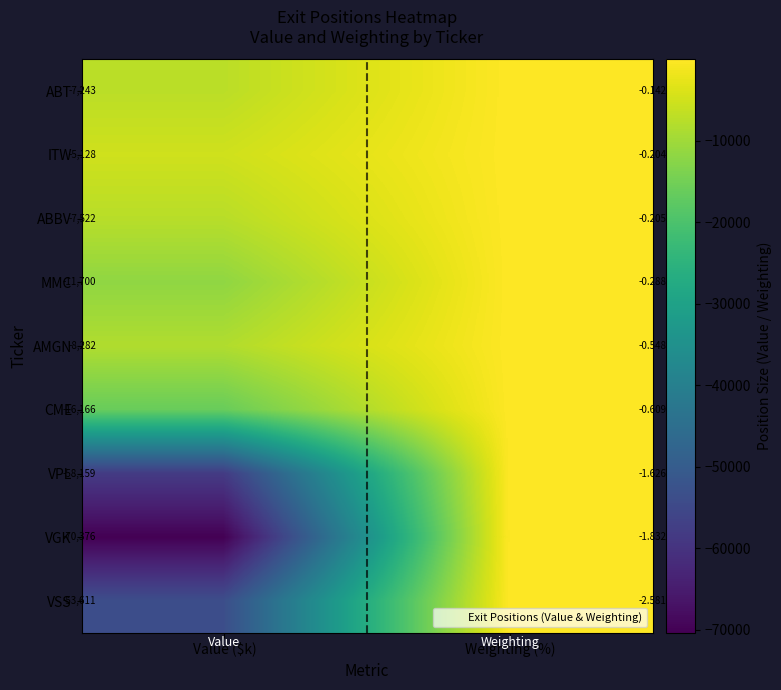

Rank the series by their maximum value, from lowest to highest.

VSS, VGK, VPL, CME, AMGN, MMC, ABBV, ITW, ABT